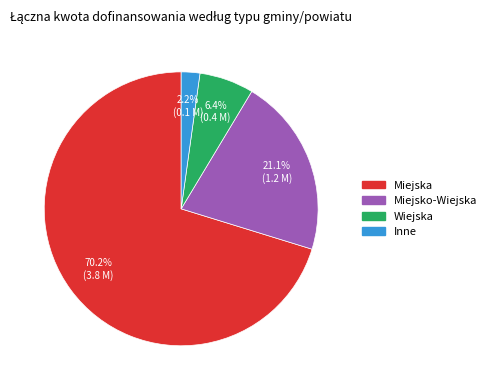

Count the number of slices in the pie.

4